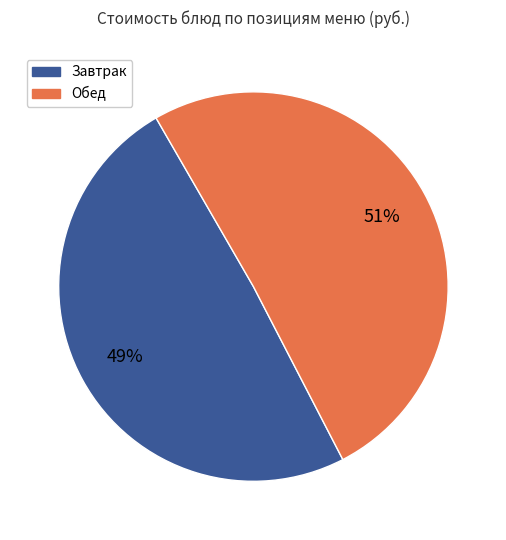

To the nearest percent, what is the average slice percentage?

50%